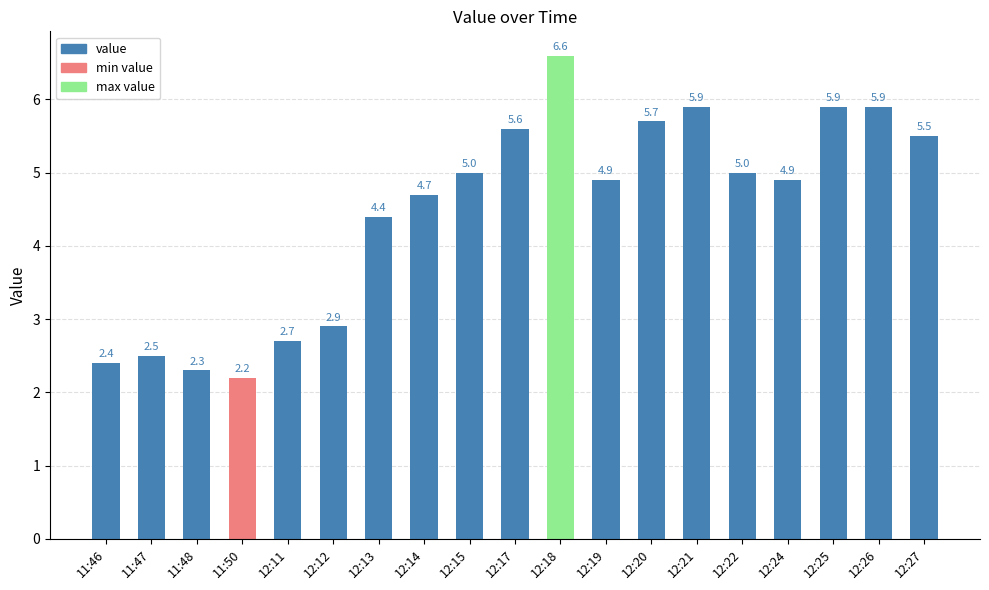

Which label corresponds to the largest value in the chart?

12:18